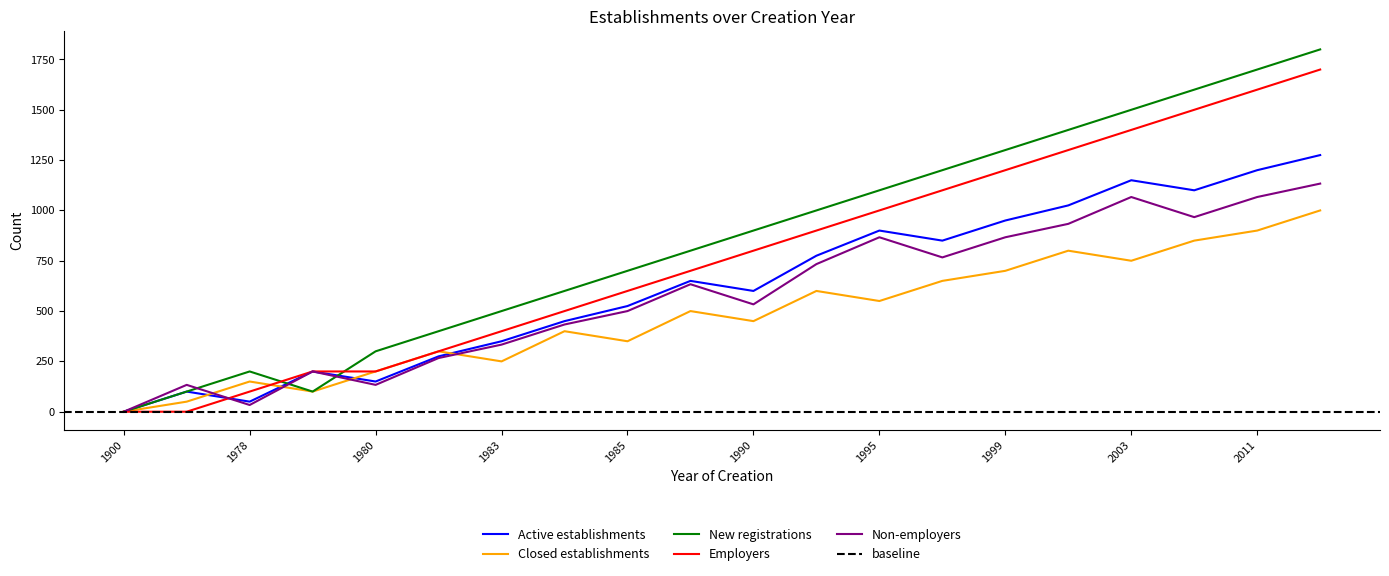

At which label does Non-employers reach its minimum?

1900